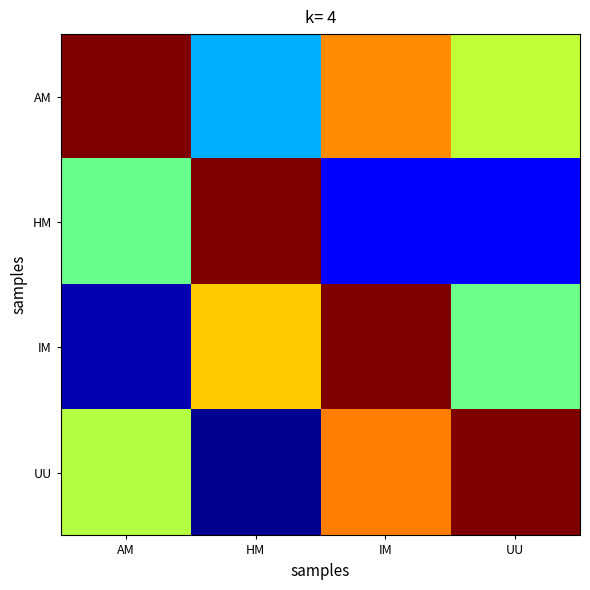

At how many categories does at least one series exceed 0?

4